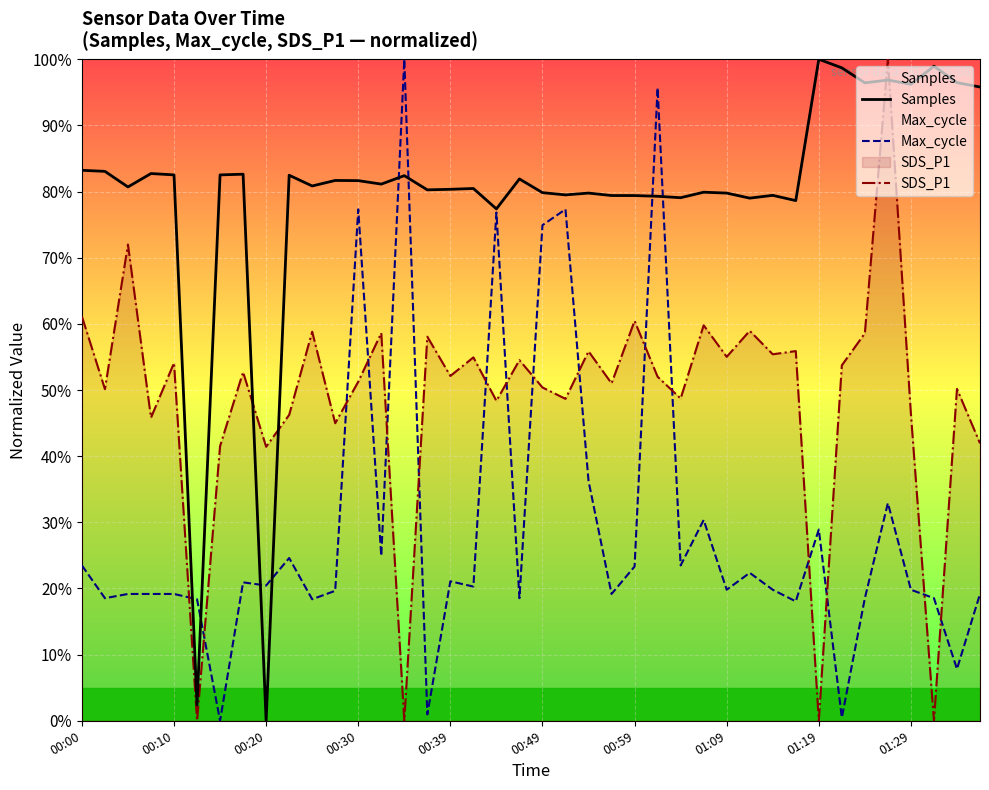

Between 00:10 and 01:19, which series saw the biggest shift?

SDS_P1